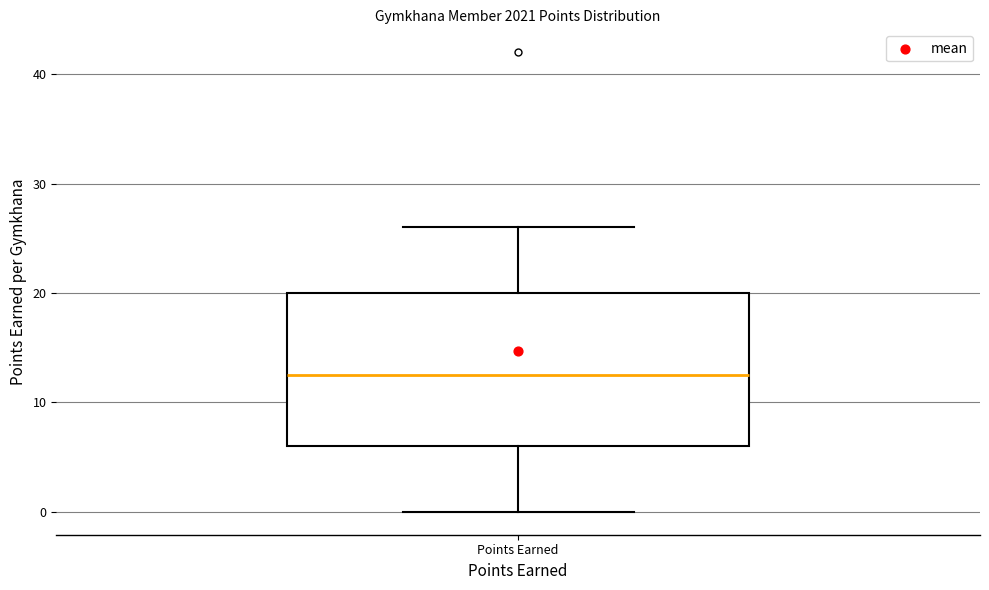

Read this box plot against the y-axis: the position of the median line, the range covered by the box, and the ends of both whiskers. The values are not printed on the chart, so give them approximately, as read against the axis.

median 13, box 6 to 20, whiskers 0 to 26